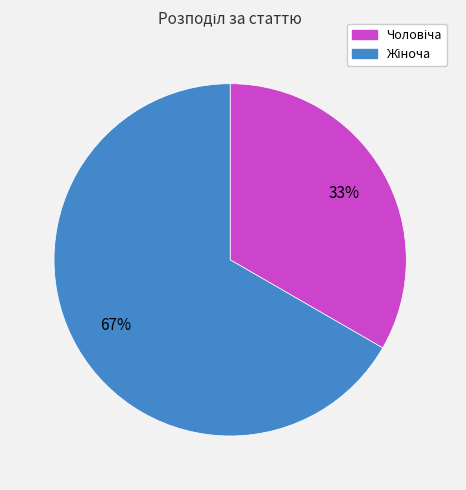

To the nearest percent, what is the average slice percentage?

50%